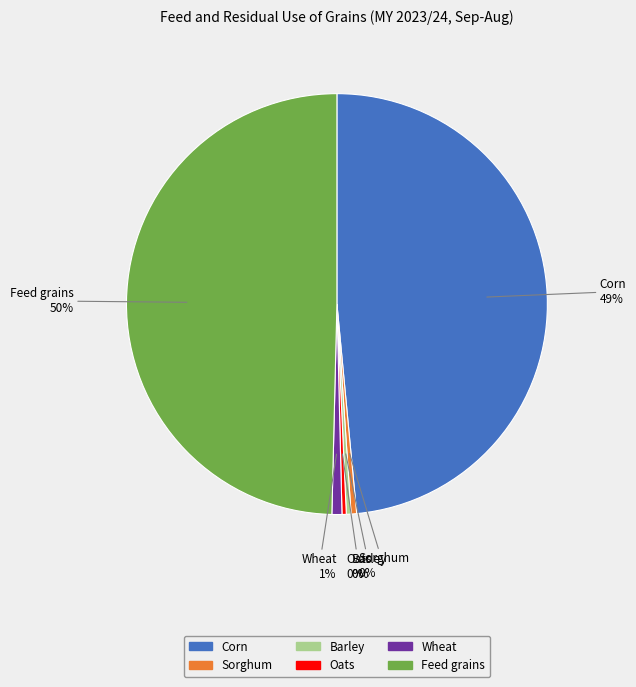

Do Wheat and Barley together represent more than half of the pie?

No